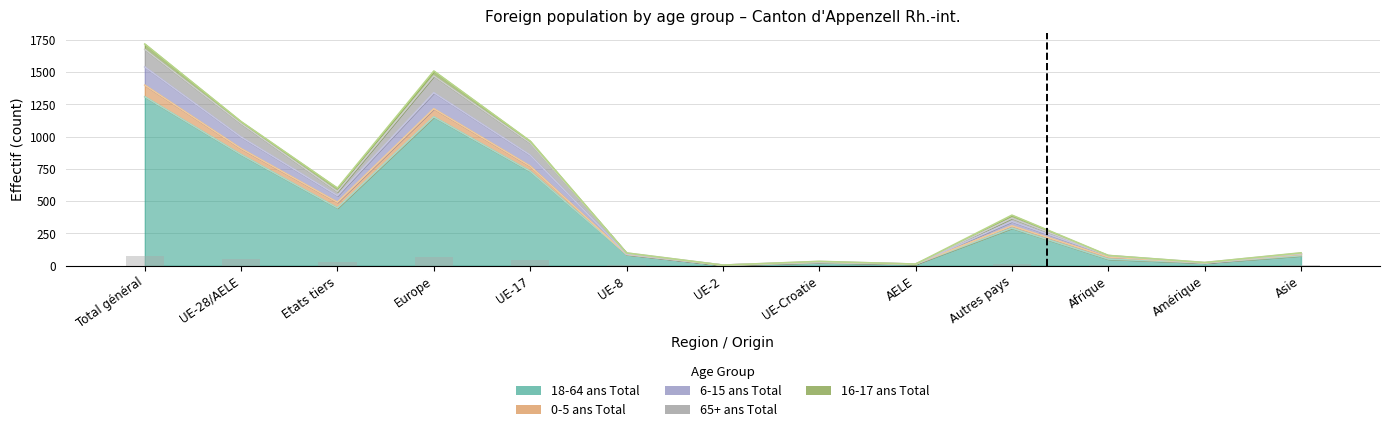

At which label does 6-15 ans Total first exceed 100?

Total général